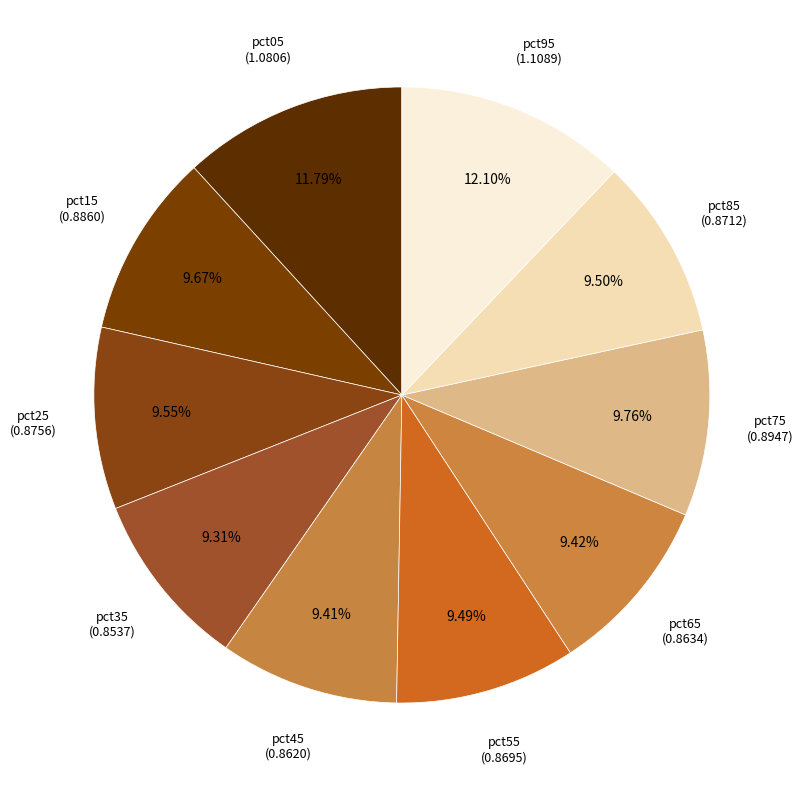

Do pct85 and pct25 together represent more than half of the pie?

No